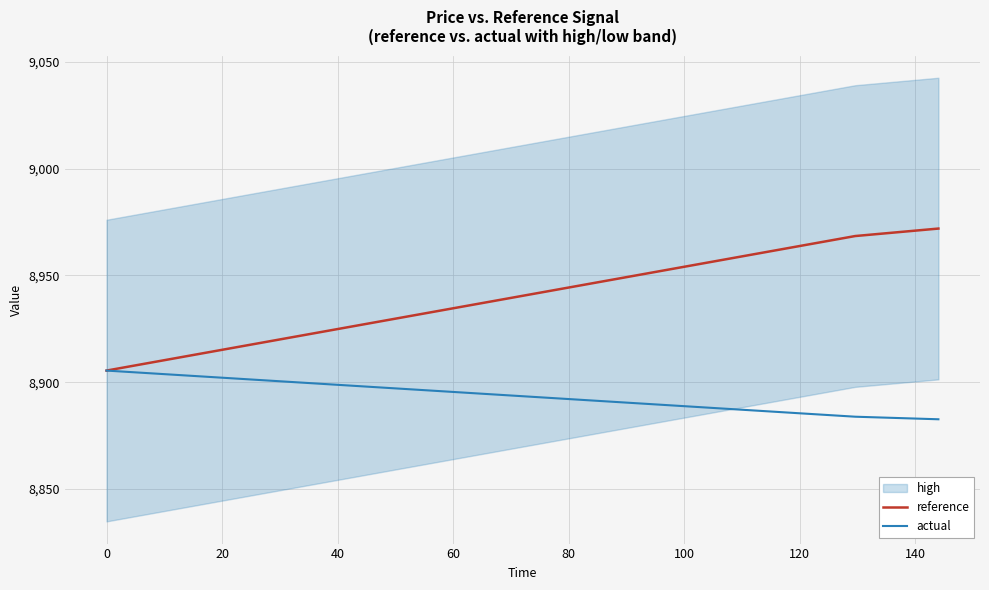

What is the maximum value for reference?

8972.0